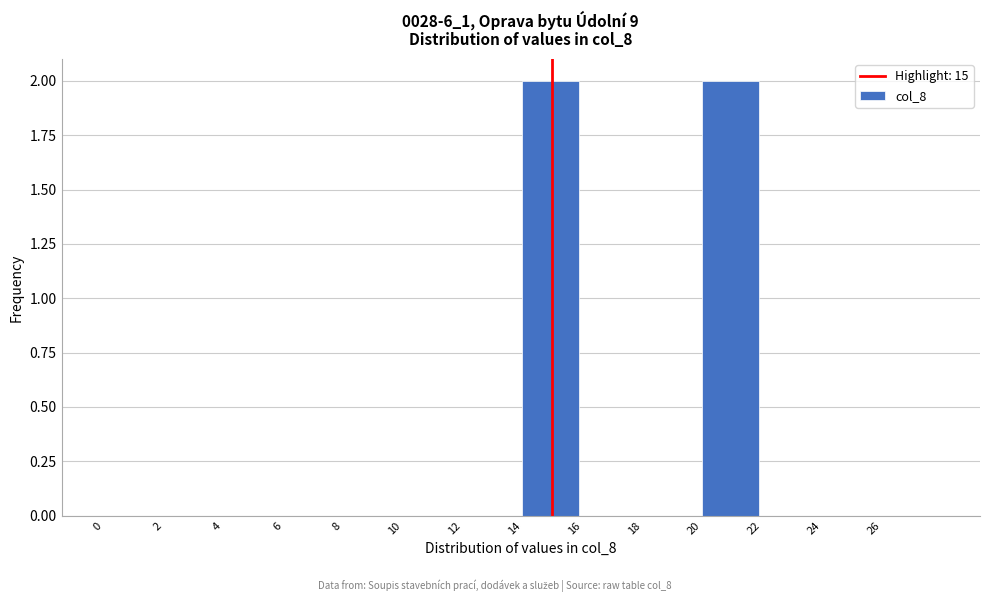

Reading left to right, transcribe this chart: for each bar, give the range it covers on the x-axis and its height. The values are not printed on the chart, so give them approximately, as read against the axis.

0 to 2: 0
2 to 4: 0
4 to 6: 0
6 to 8: 0
8 to 10: 0
10 to 12: 0
12 to 14: 0
14 to 16: 2
16 to 18: 0
18 to 20: 0
20 to 22: 2
22 to 24: 0
24 to 26: 0
26 to 28: 0